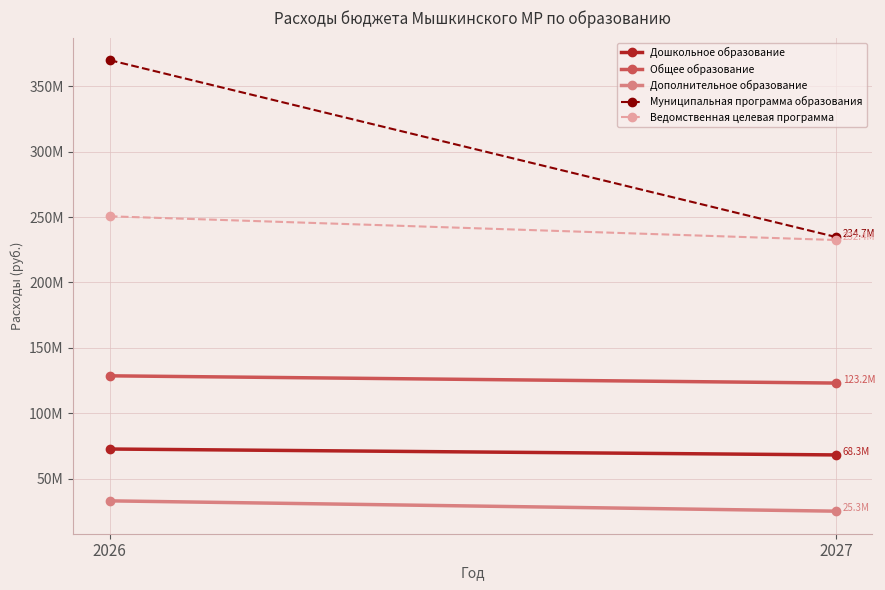

What is the difference between the highest and lowest values at 2026?

336561371